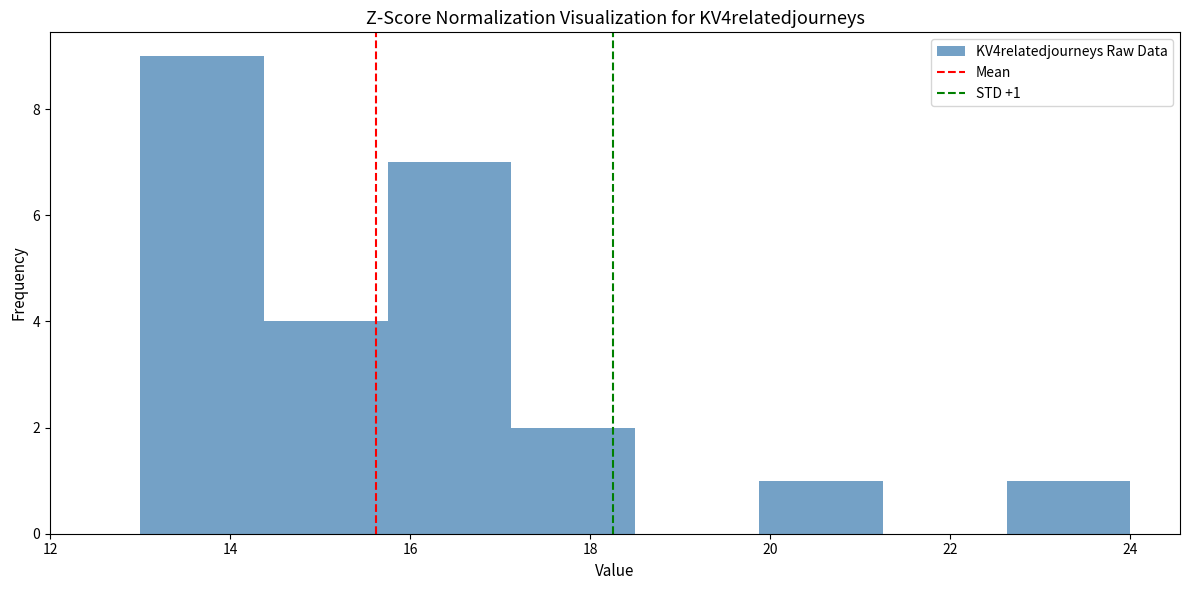

Over which range of the x-axis is the bar tallest?

13.0 to 14.4